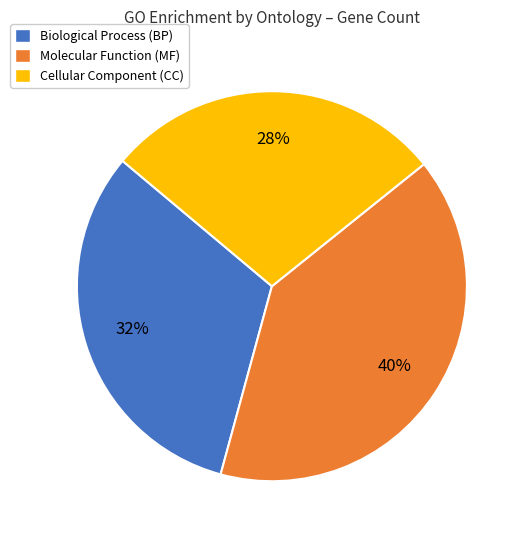

How many segments does this pie chart have?

3